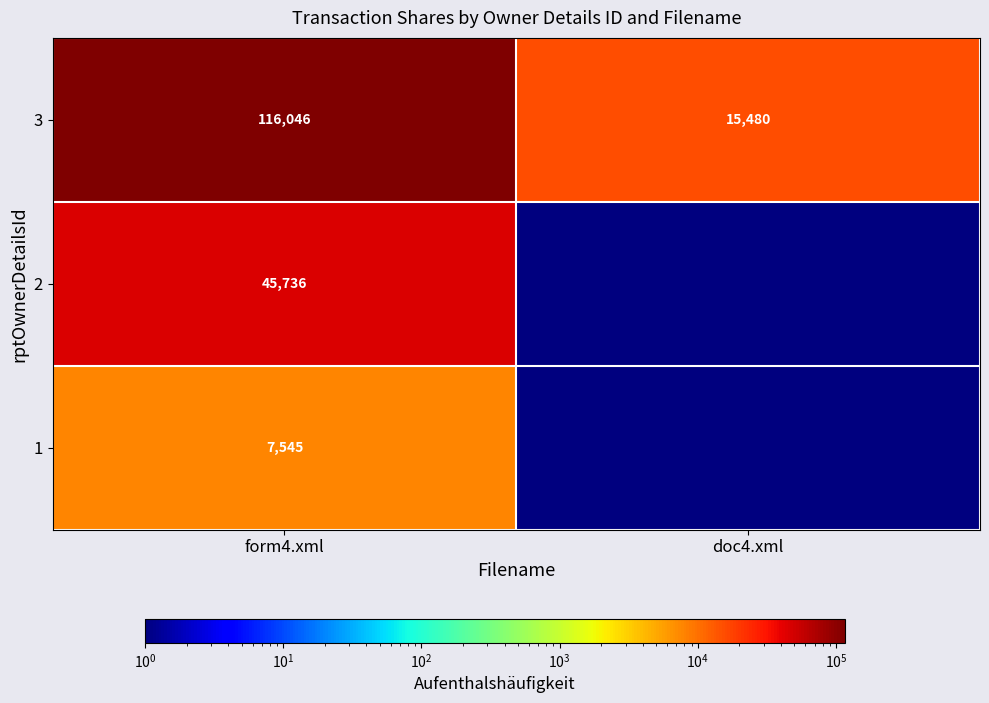

How many values in the 3 series are below 116046?

1